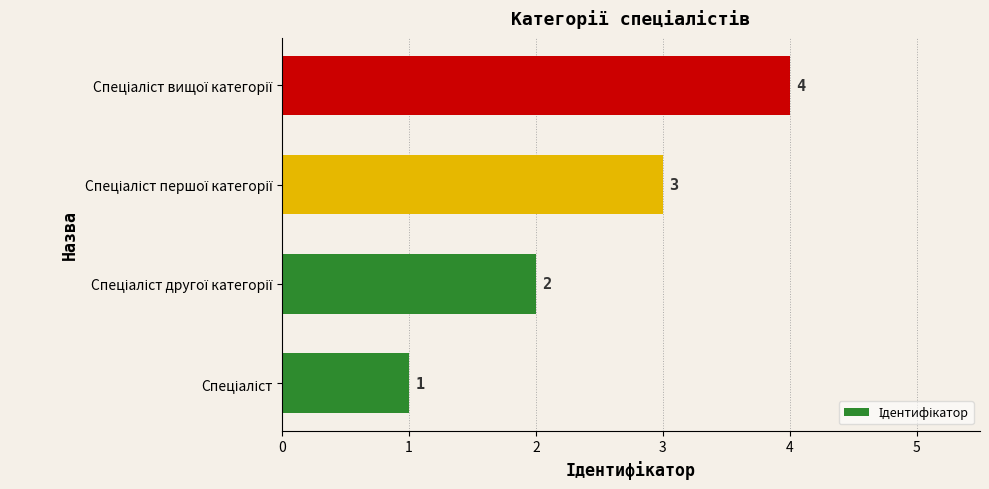

What is the maximum value shown in the chart?

4